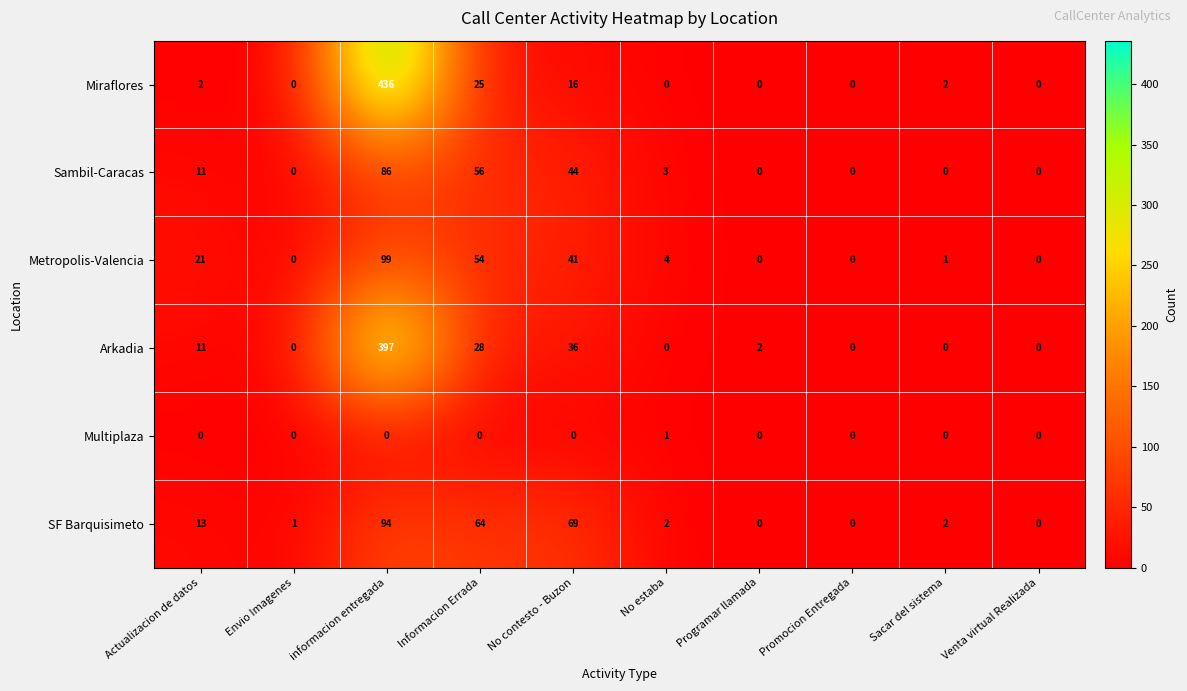

What is the sum of the Arkadia values at Actualizacion de datos and Programar llamada?

13